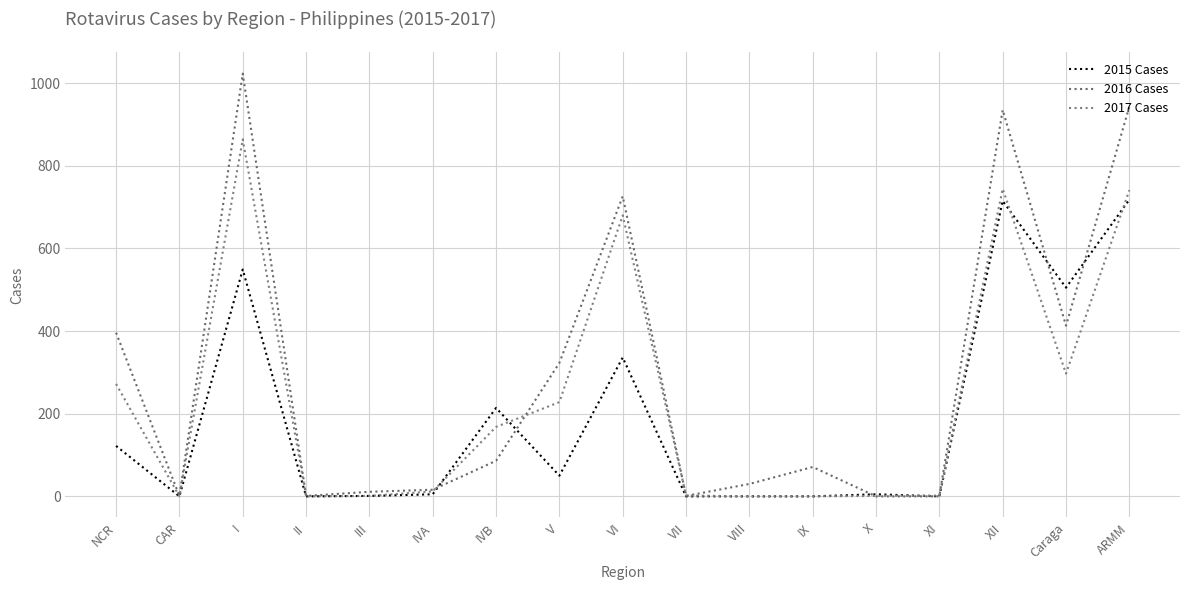

What is the greatest value displayed?

1023